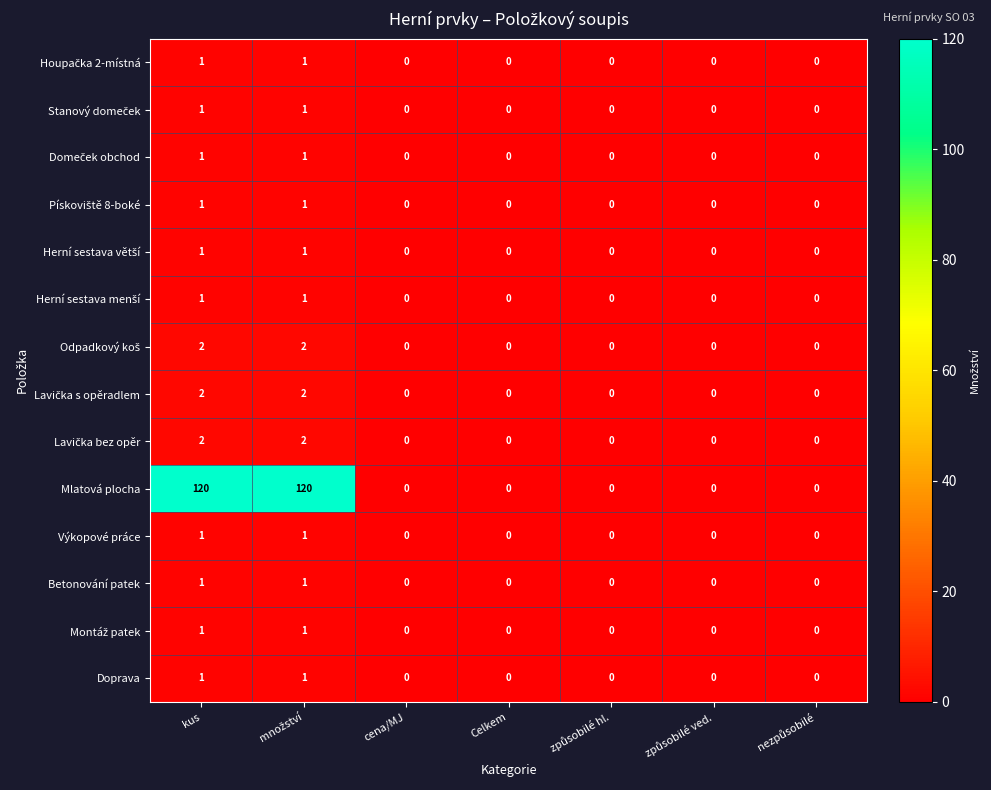

Which series has the widest spread of values?

Mlatová plocha